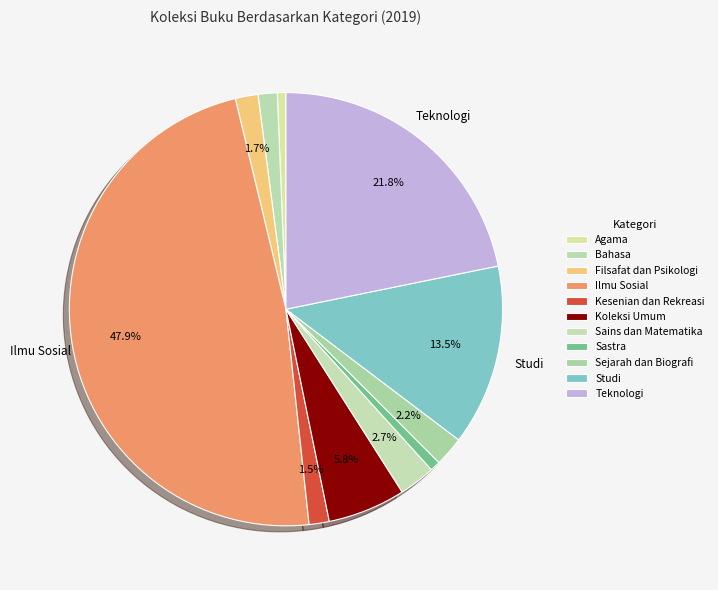

How many slices are in this pie chart?

11